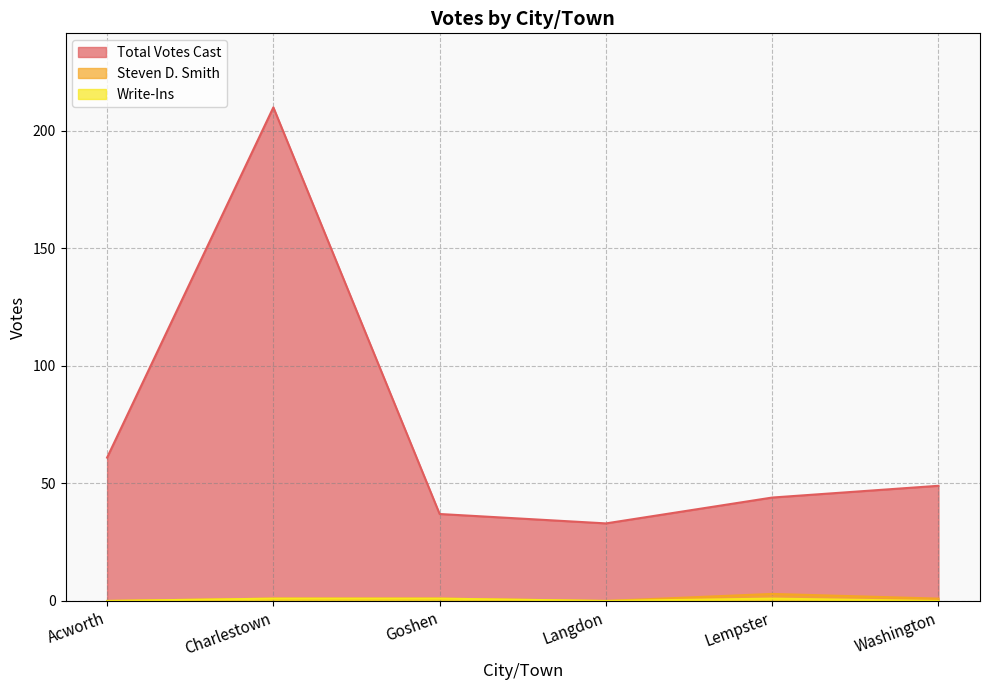

Count the Steven D. Smith values in the range 0 to 1.

5